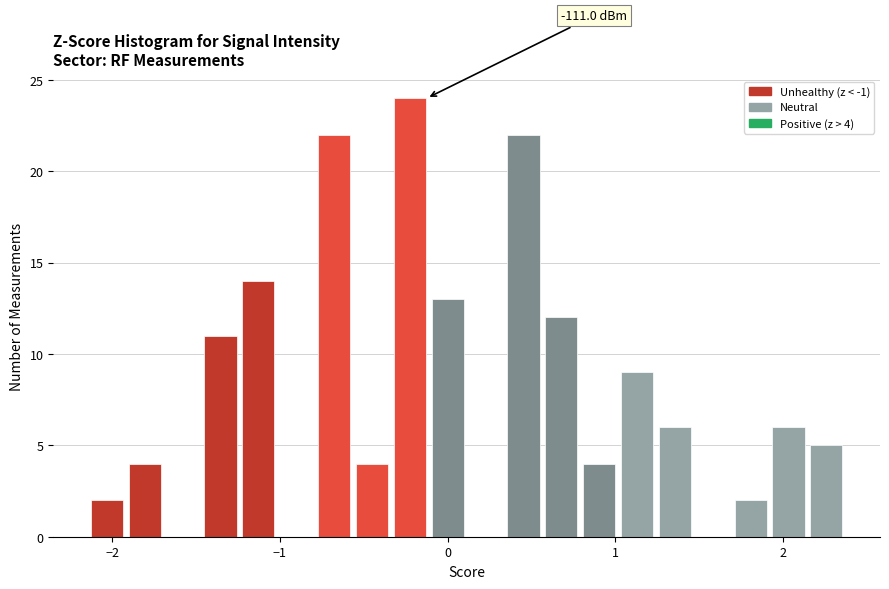

Around what value on the x-axis is the tallest bar? Give the approximate position of its centre, as read against the axis.

-0.2